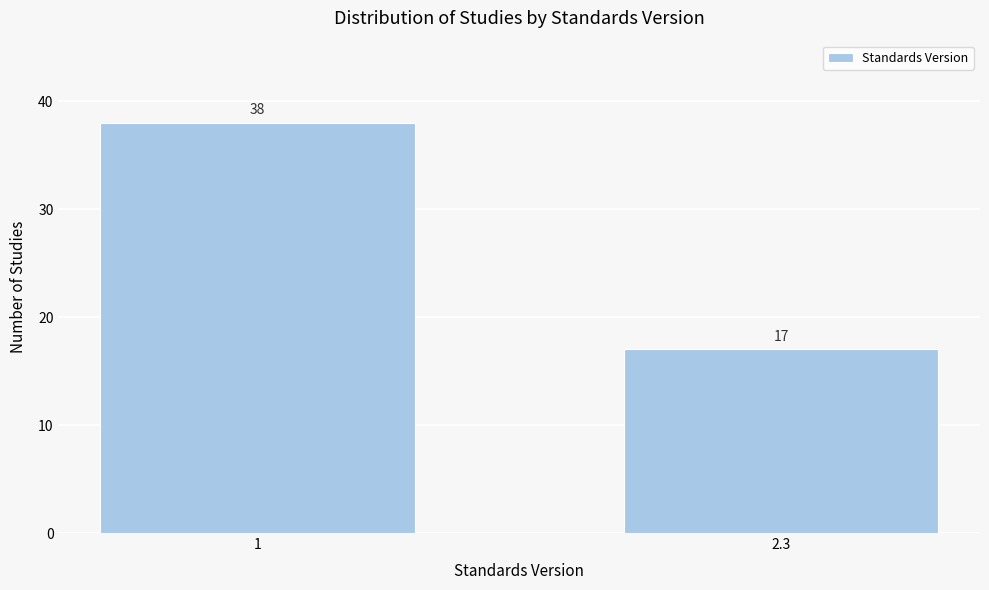

Reading right to left, extract all data points from this chart.

2.3=17	1=38